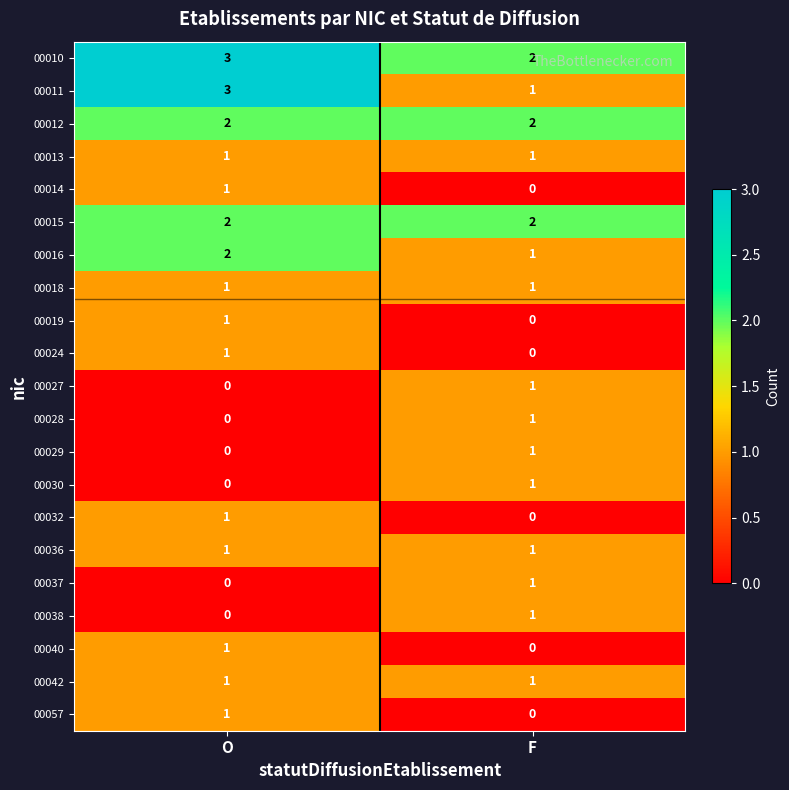

Which series changed the most between O and F?

00011